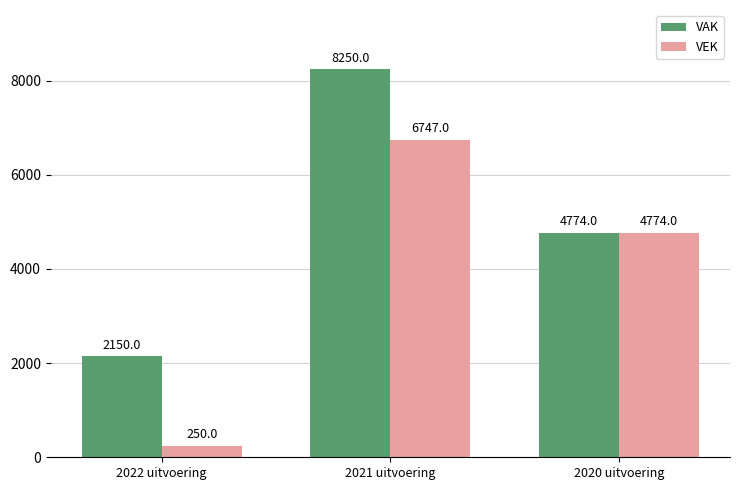

What is the total value across all series at 2022 uitvoering?

2400